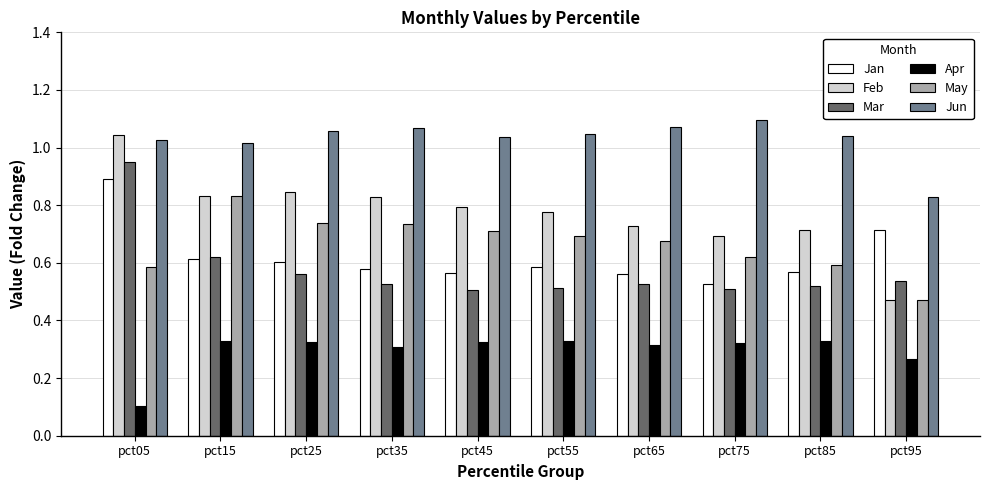

True or false: Jan has a value of 0.5 at pct75.

True